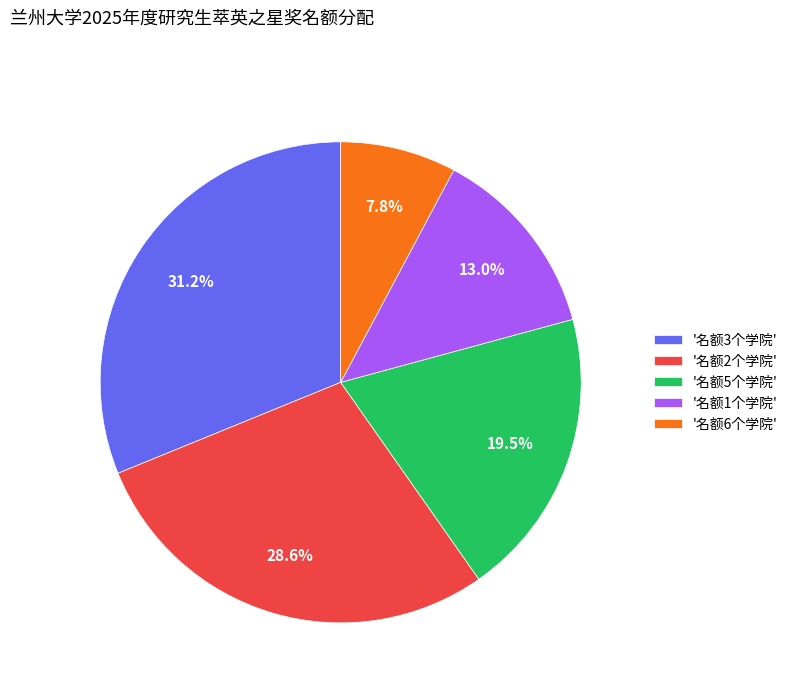

Does '名额1个学院' represent more than half of the total?

No